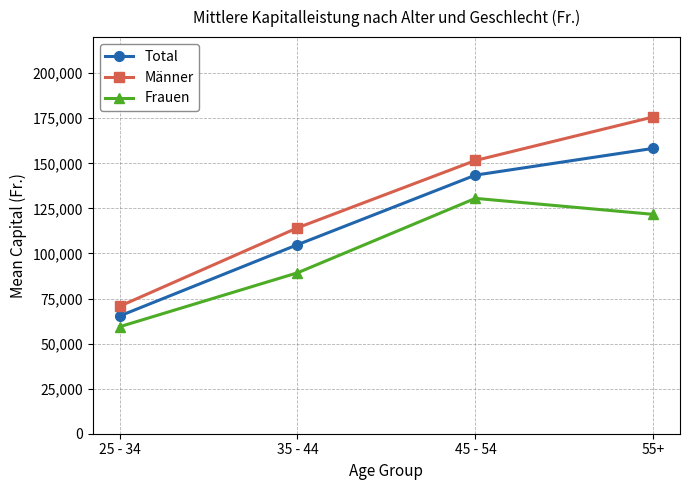

What is the difference between the maximum and minimum values in the Männer series?

105032.4